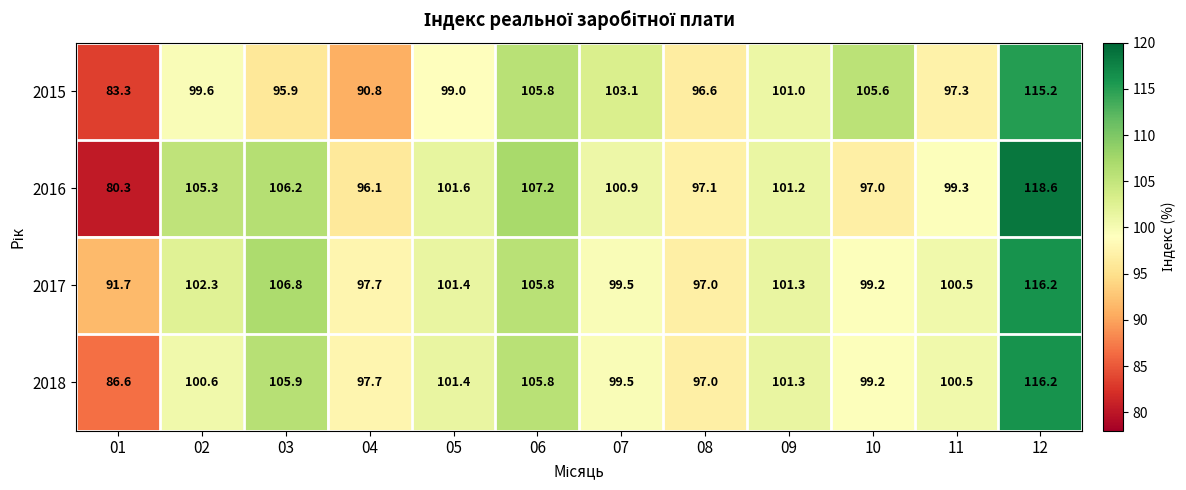

The 2017 series shows 155.1 at 02. True or false?

False